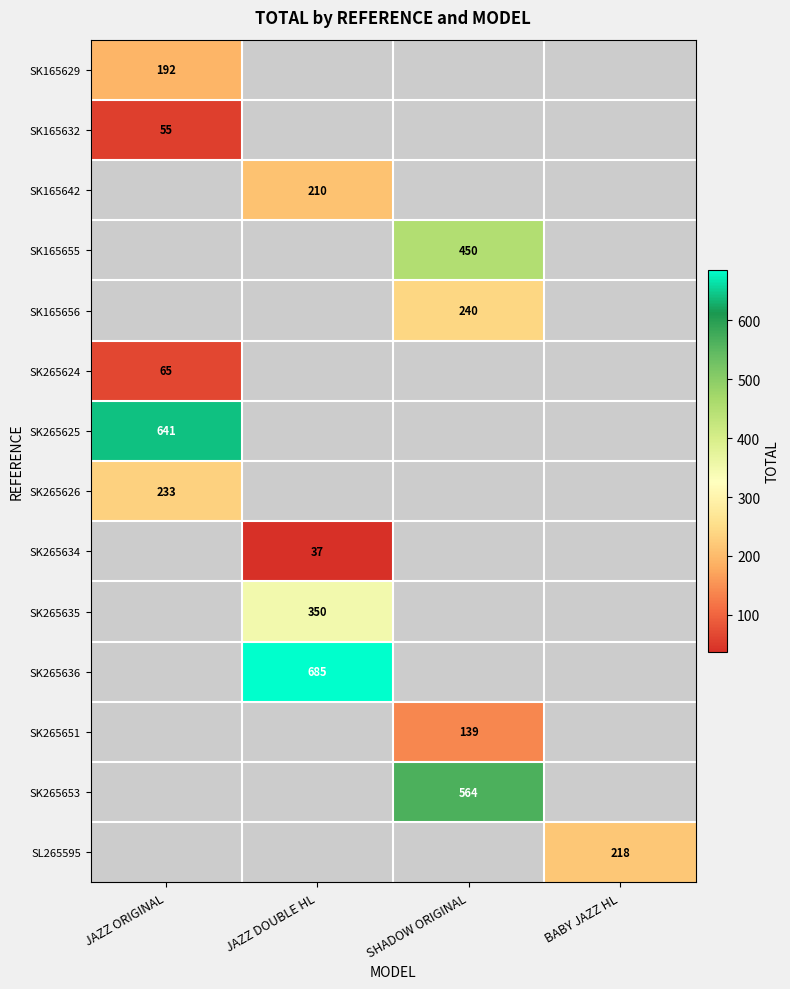

At how many categories does at least one series exceed 533?

3